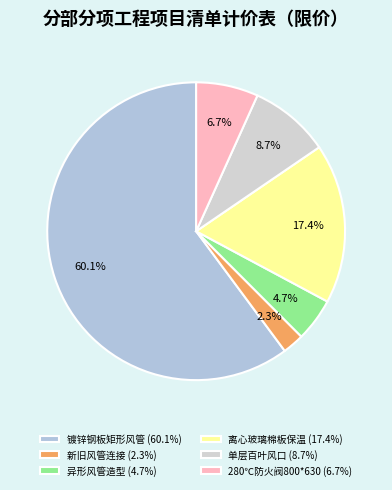

What percentage is NOT represented by 镀锌钢板矩形风管?

39.9%